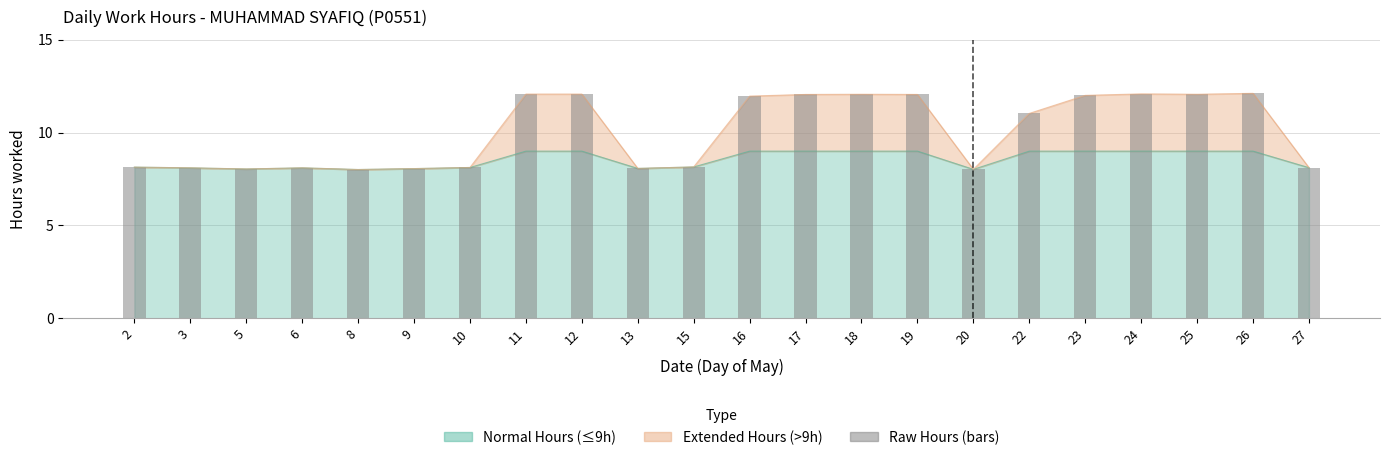

Reading right to left, what are all the values shown in this chart?

8.1	12.1	12.1	12.1	12.0	11.0	8.0	12.1	12.1	12.1	12.0	8.2	8.1	12.1	12.1	8.1	8.1	8.0	8.1	8.0	8.1	8.1